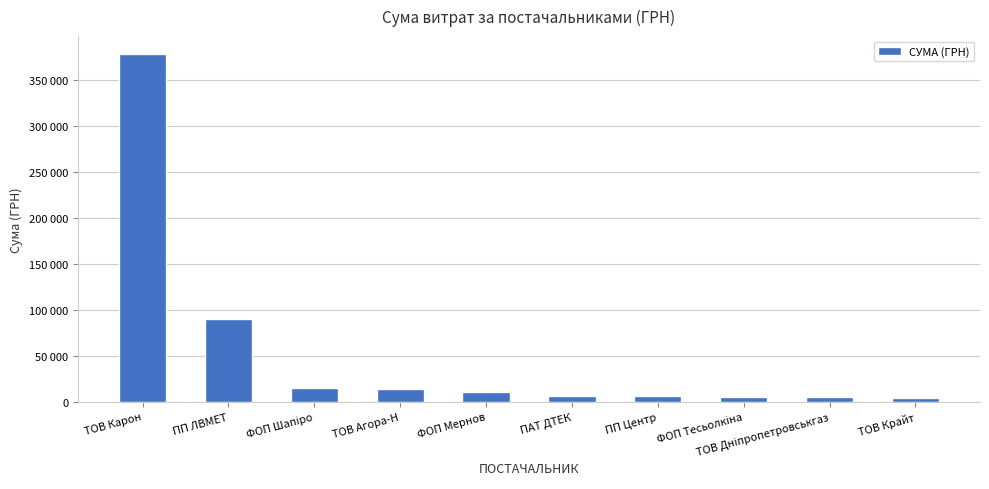

Read the value at ПАТ ДТЕК.

6778.4